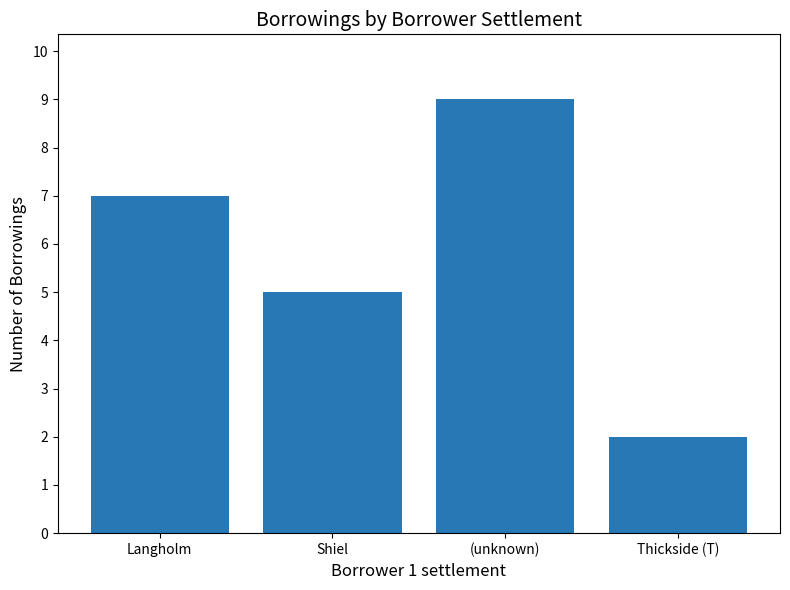

What is the difference between the values at Langholm and Shiel?

2